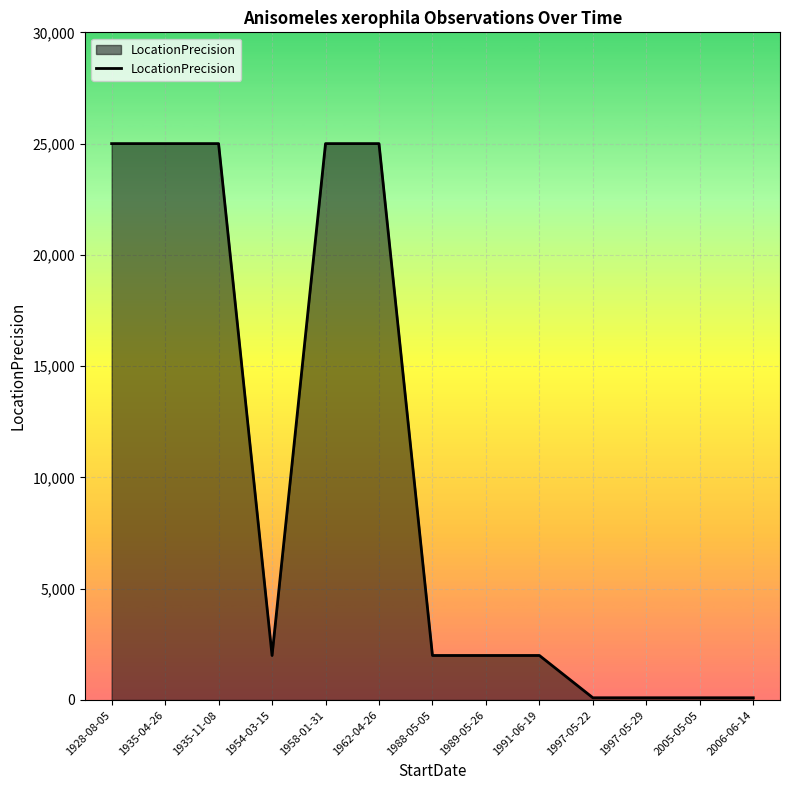

Is it true that the value at 1935-04-26 is 25000?

True